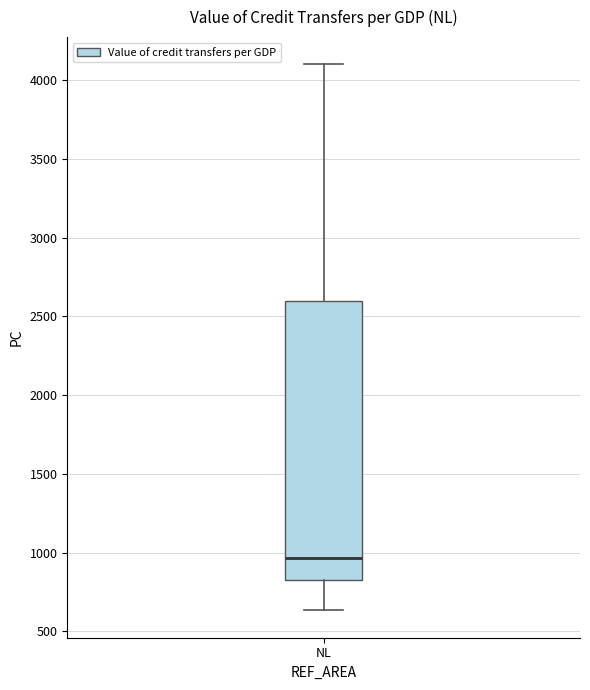

Where does the median line of the box for NL sit on the y-axis? The values are not printed on the chart, so give them approximately, as read against the axis.

950